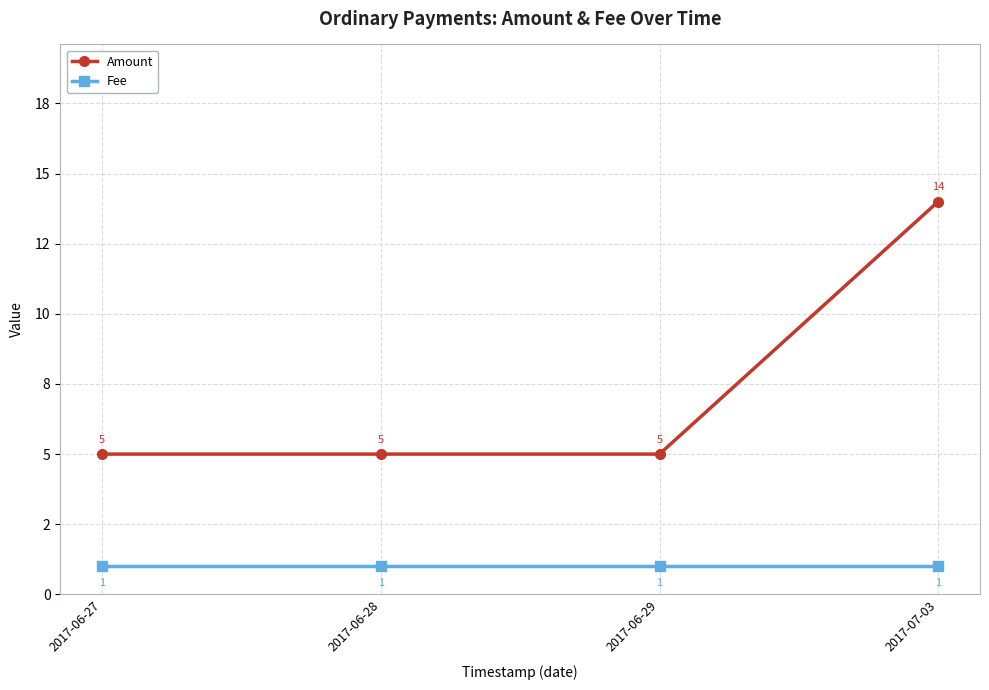

Which series has the largest total across all categories?

Amount